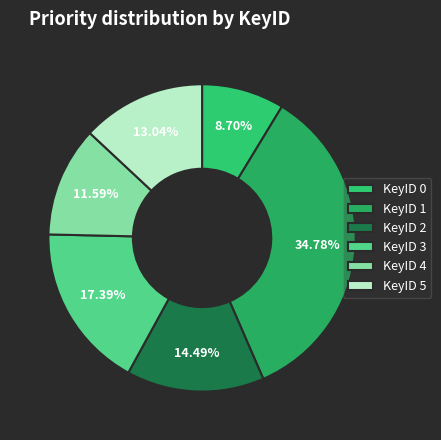

To the nearest percent, what is the difference between the largest and smallest slice percentages?

26%